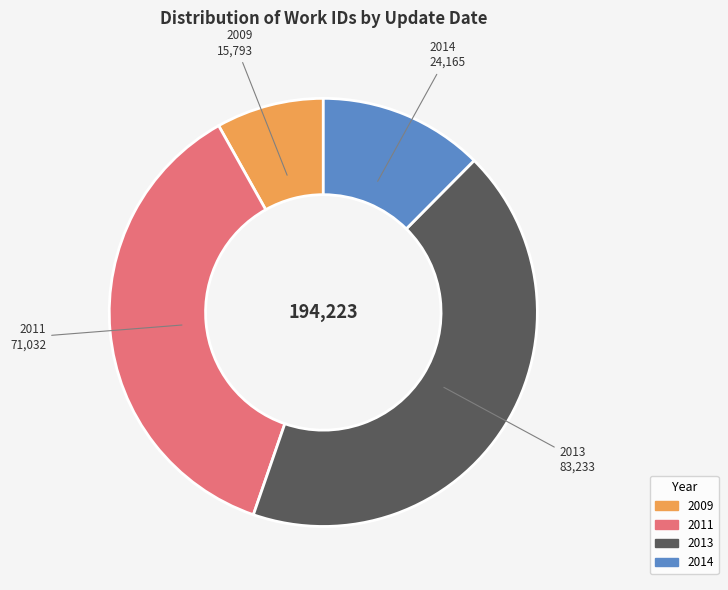

Is there any slice that represents more than half of the pie?

No